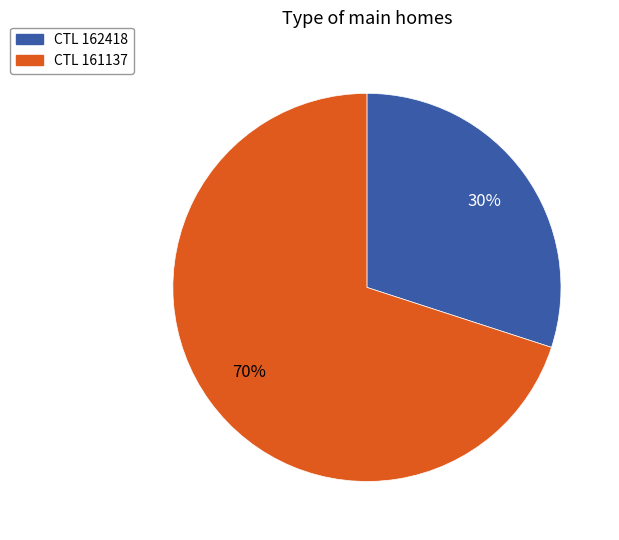

What is the smallest slice in the pie chart?

CTL 162418